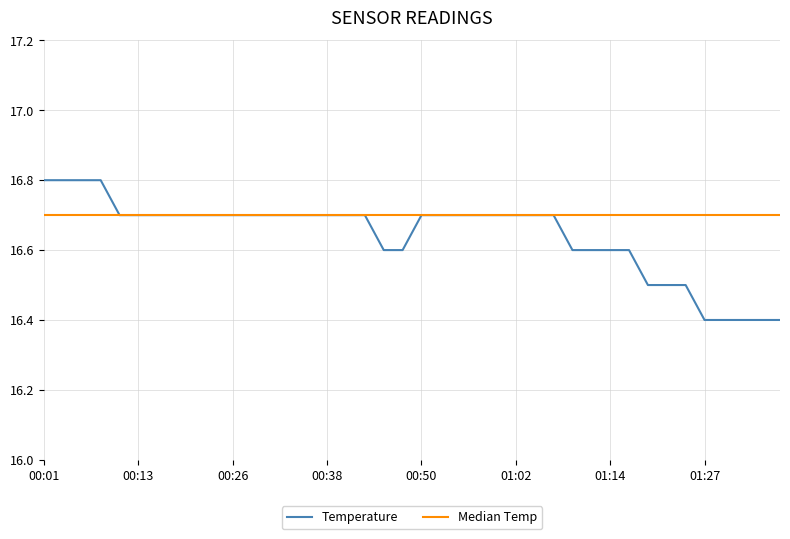

List the series in order of their overall mean, lowest first.

Temperature, Median Temp